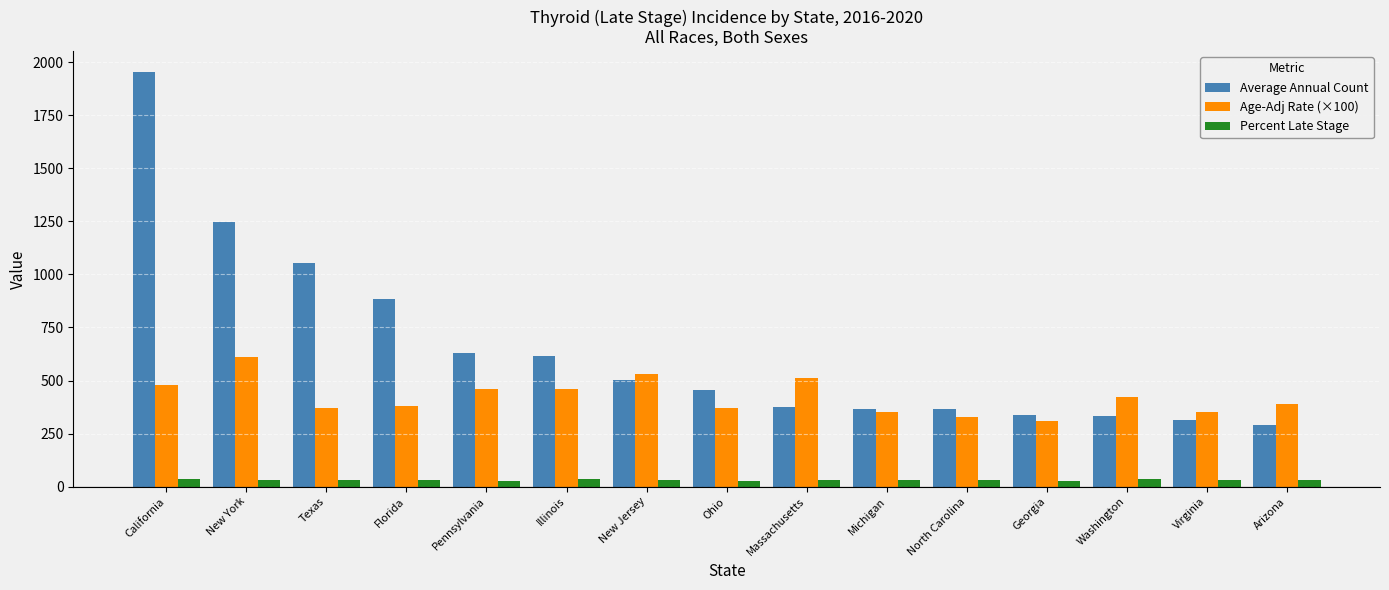

At which category does the chart reach its peak across all series?

California